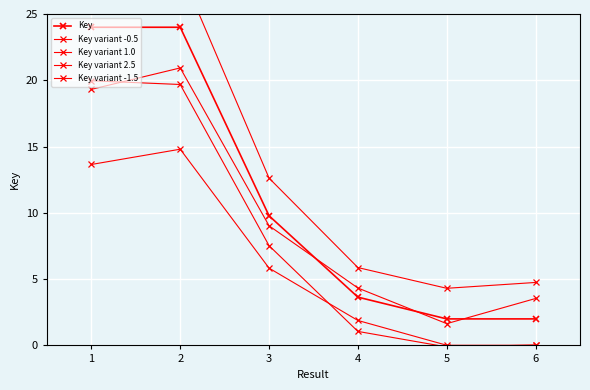

At how many categories does at least one series exceed 26?

2